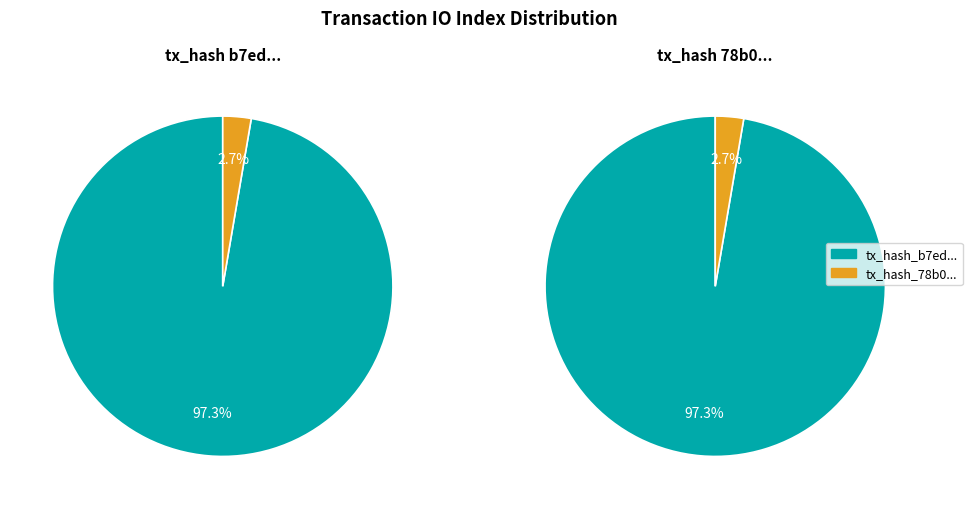

What portion of the pie excludes 1?

97.3%